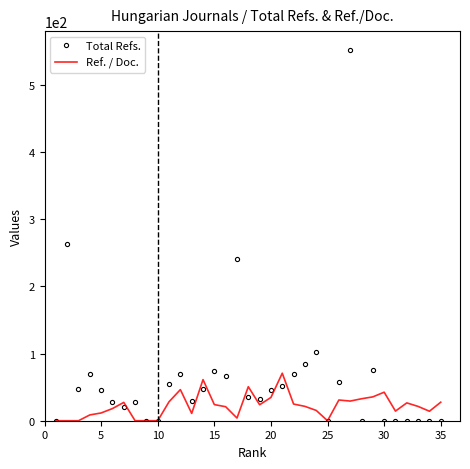

What is the greatest value displayed?

552.0